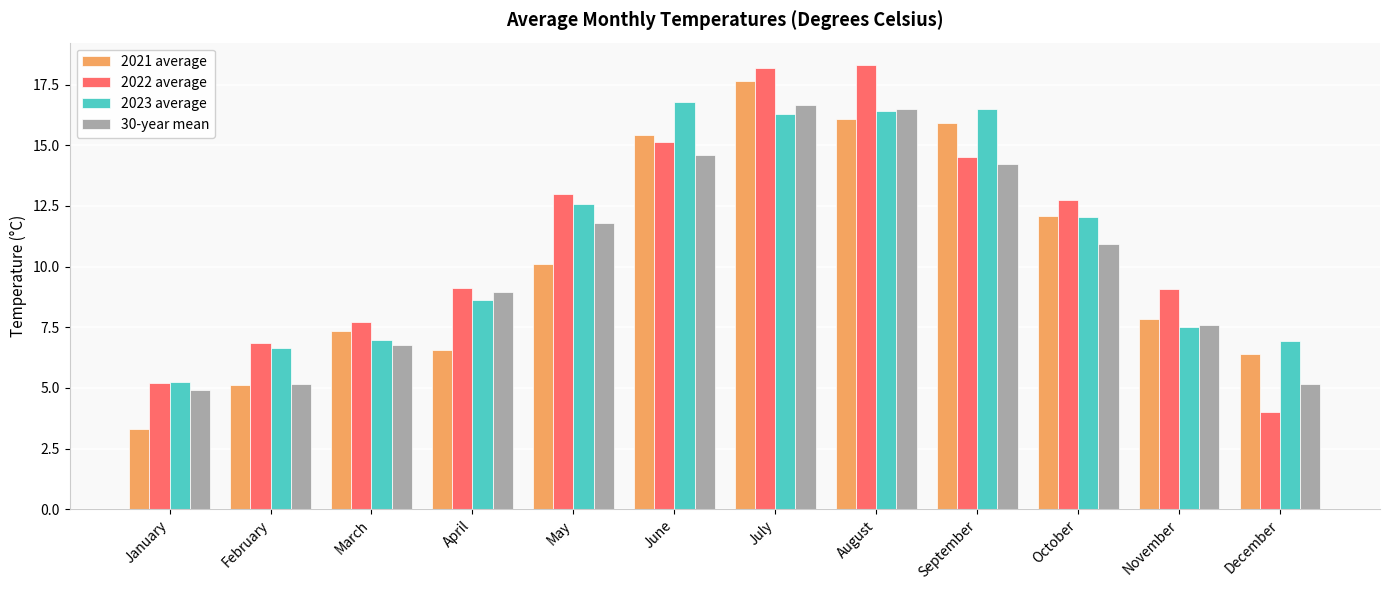

True or false: 30-year mean has a value of 2.7 at January.

False